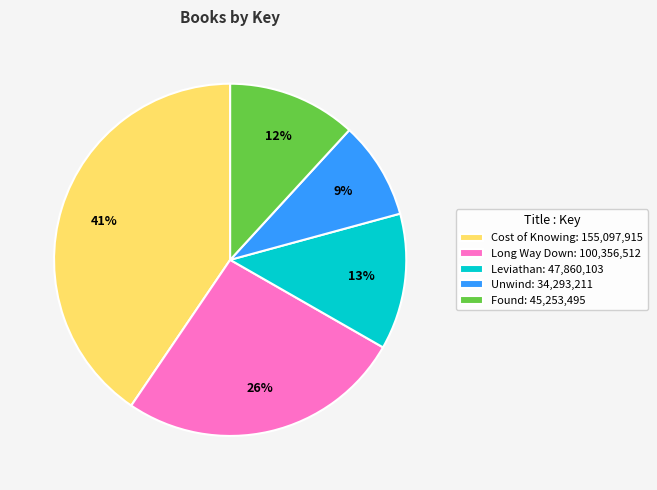

Which has a higher value, Cost of Knowing or Found?

Cost of Knowing